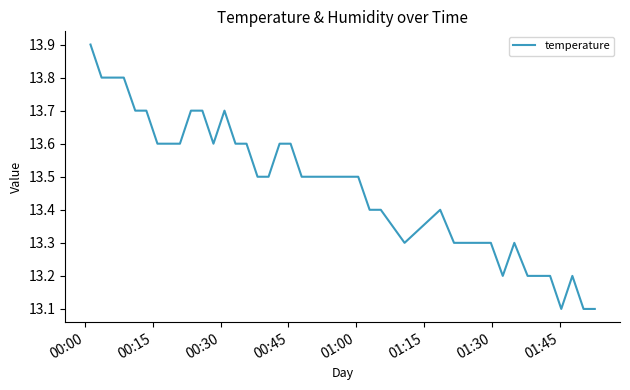

What is the maximum value shown in the chart?

13.9